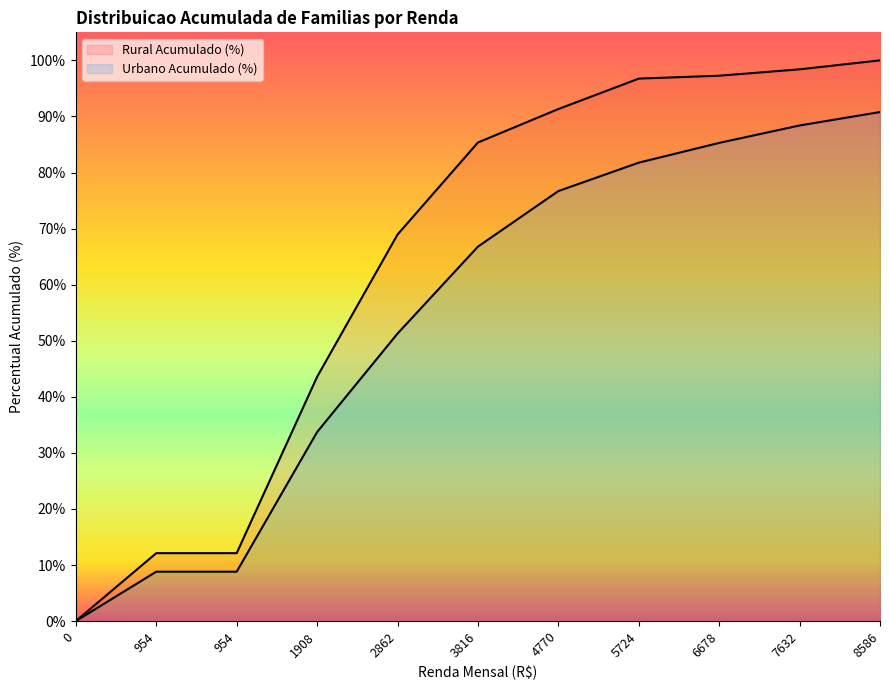

Reading left to right, extract all data points from this chart.

Rural Acumulado (%) (linha): 0.0	12.1	12.1	43.6	68.9	85.4	91.3	96.7	97.3	98.4	100.0
Urbano Acumulado (%) (linha): 0.0	8.8	8.8	33.7	51.3	66.8	76.7	81.8	85.3	88.4	90.8